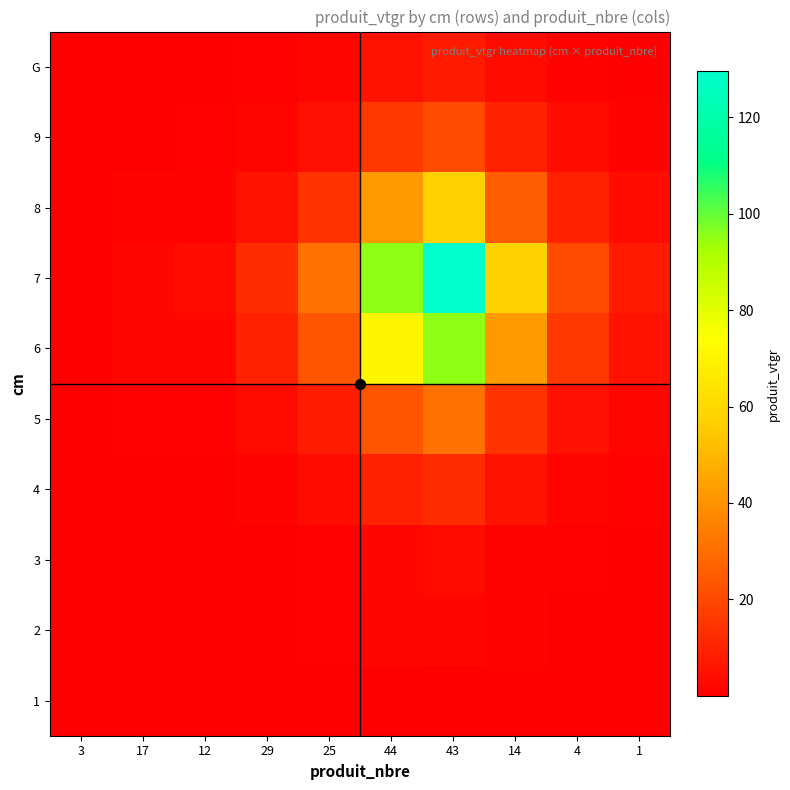

Which category has the highest value across all series?

43